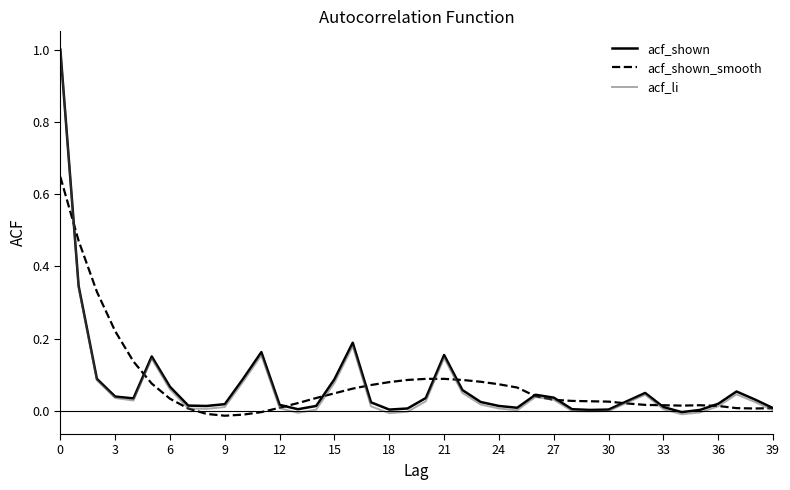

What is the maximum value shown in the chart?

1.0